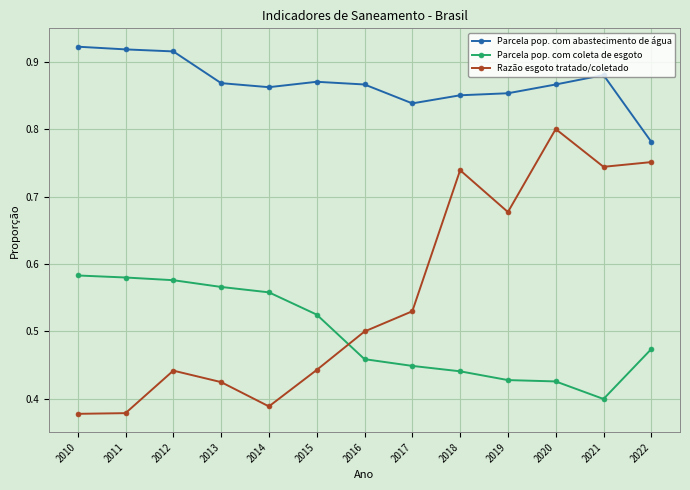

The value of Parcela pop. com coleta de esgoto at 2021 is 0.7. True or false?

False